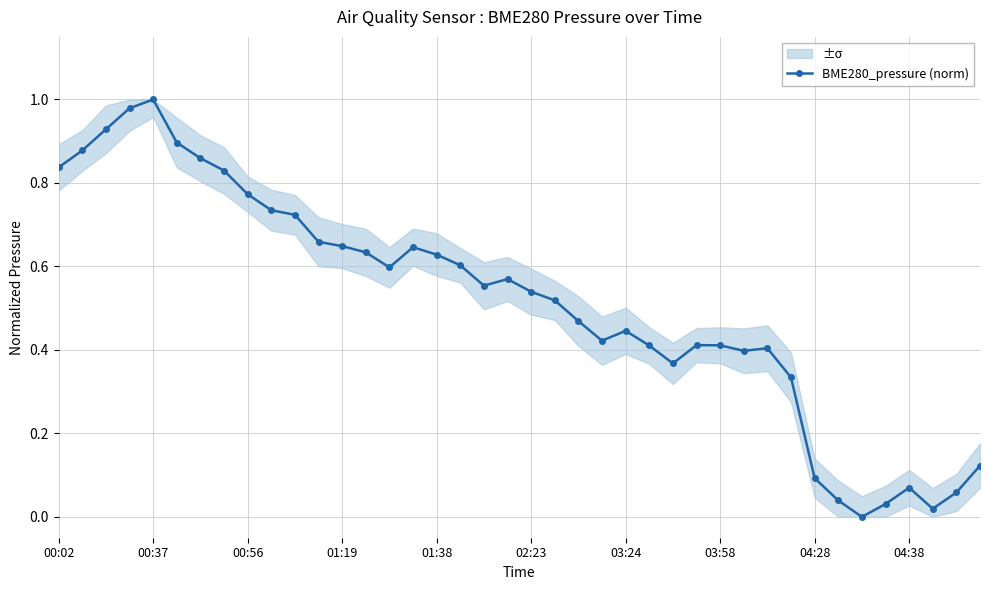

True or false: BME280_pressure (norm) has a value of 0.0 at 04:38.

False